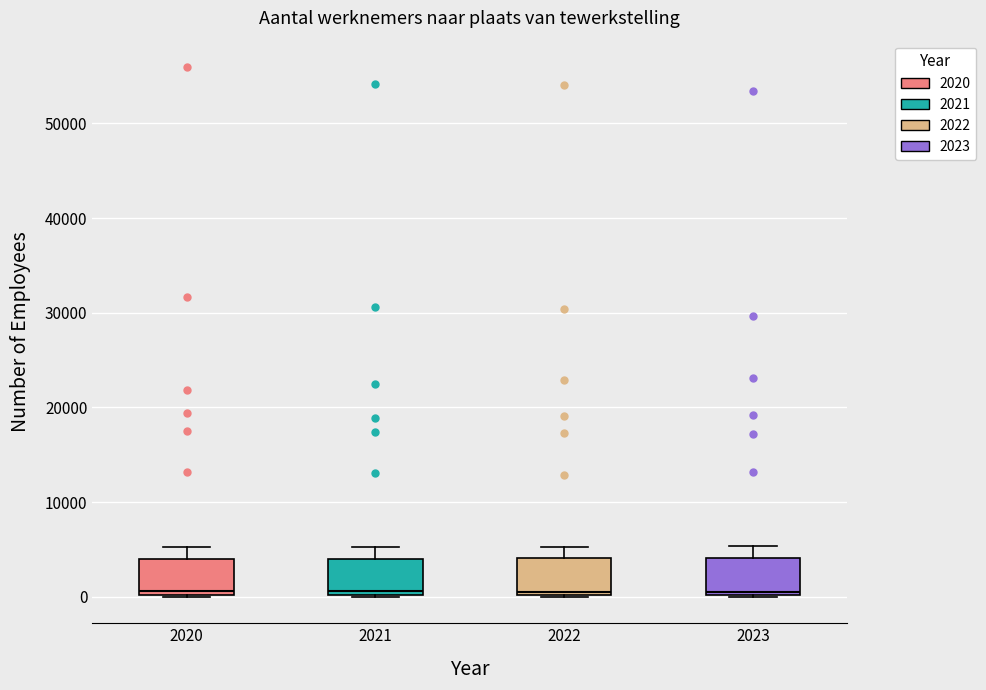

Where is the lower edge of the box at x = 2021 on the y-axis? The values are not printed on the chart, so give them approximately, as read against the axis.

0